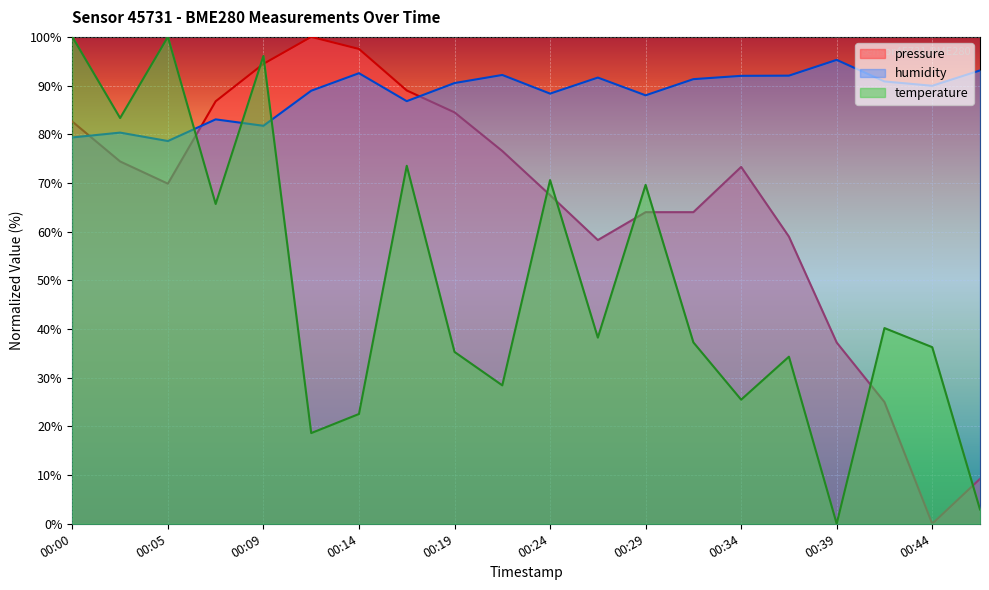

What is the difference between the maximum and minimum values in the pressure series?

100.0